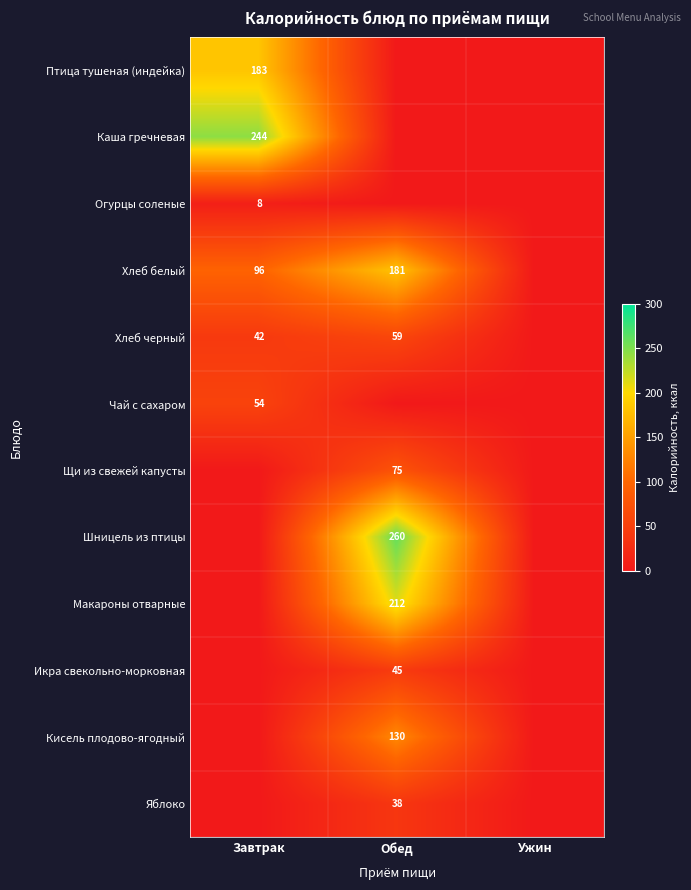

The Икра свекольно-морковная series shows 45 at Обед. True or false?

True